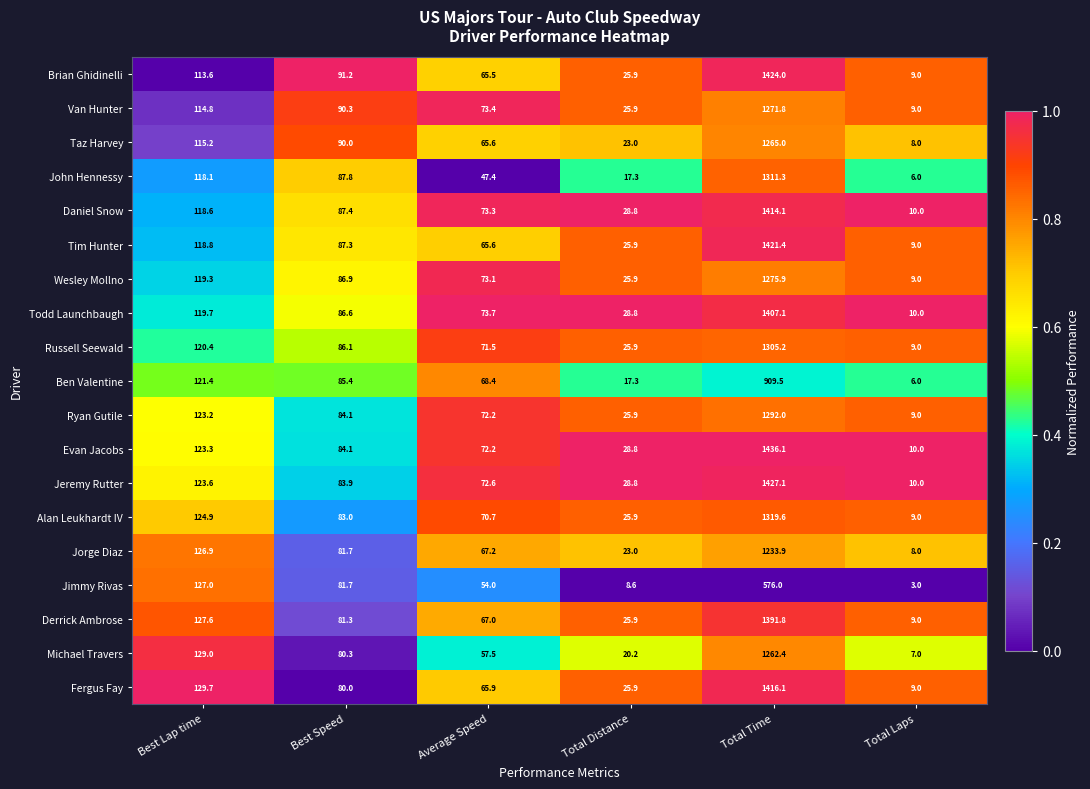

At which label is Jorge Diaz closest to 620?

Best Lap time